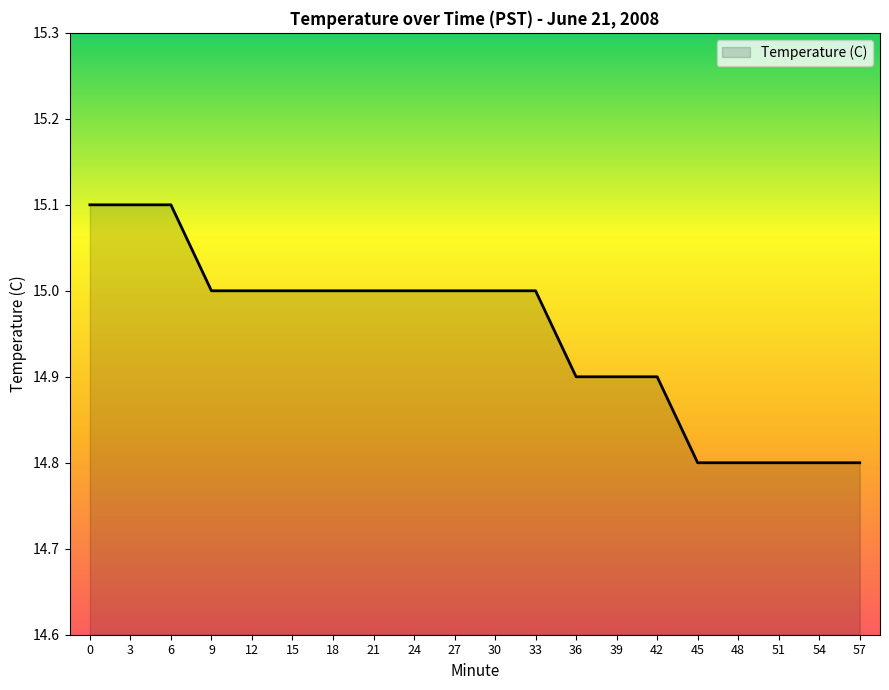

What is the smallest value displayed?

14.8